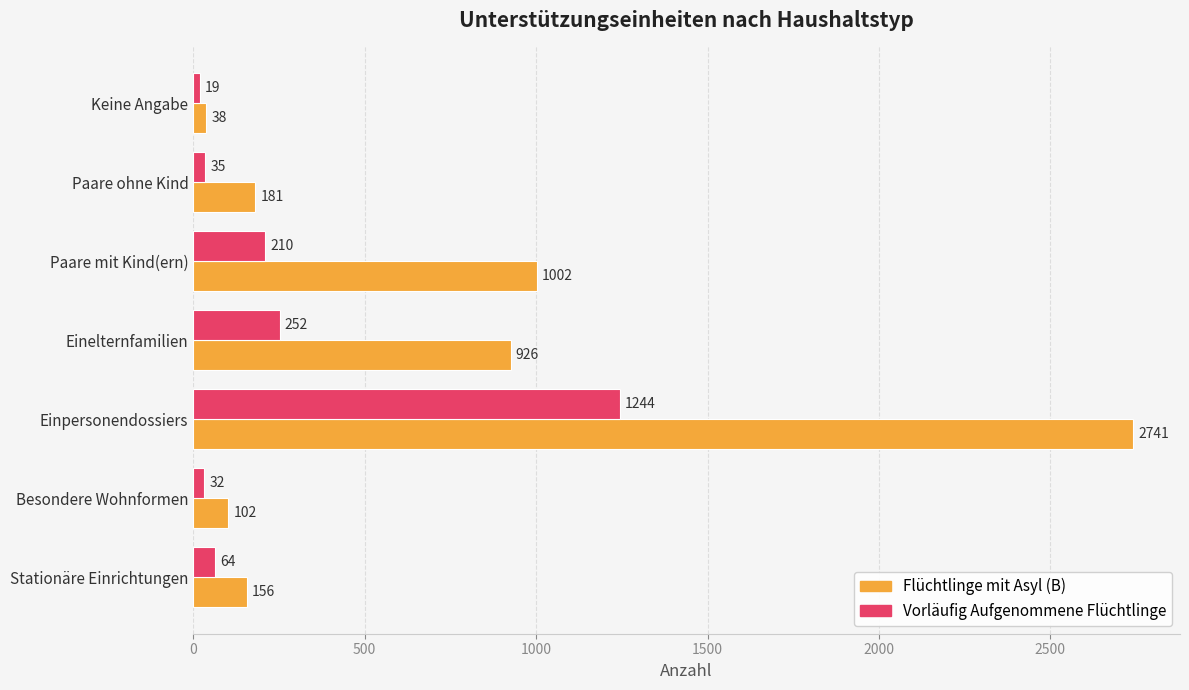

Is it true that Flüchtlinge mit Asyl (B) equals 443 at Paare mit Kind(ern)?

False